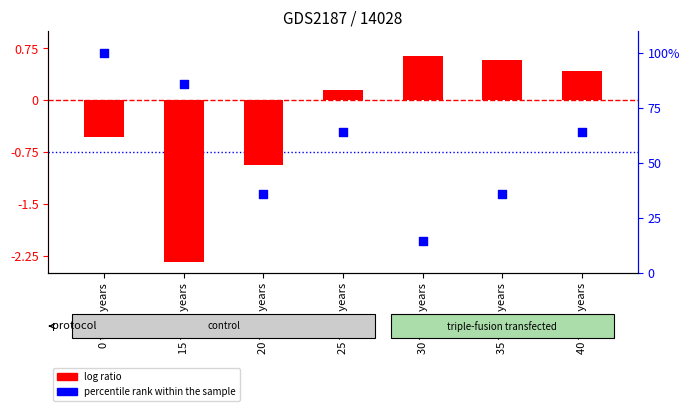

Which series has the largest total across all categories?

percentile rank within the sample